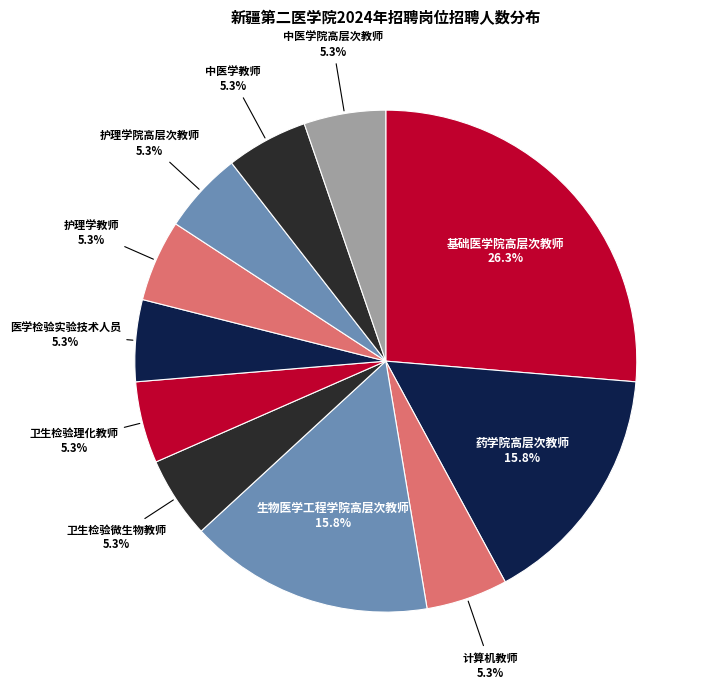

To the nearest percent, what is the difference between the largest and smallest slice percentages?

21%